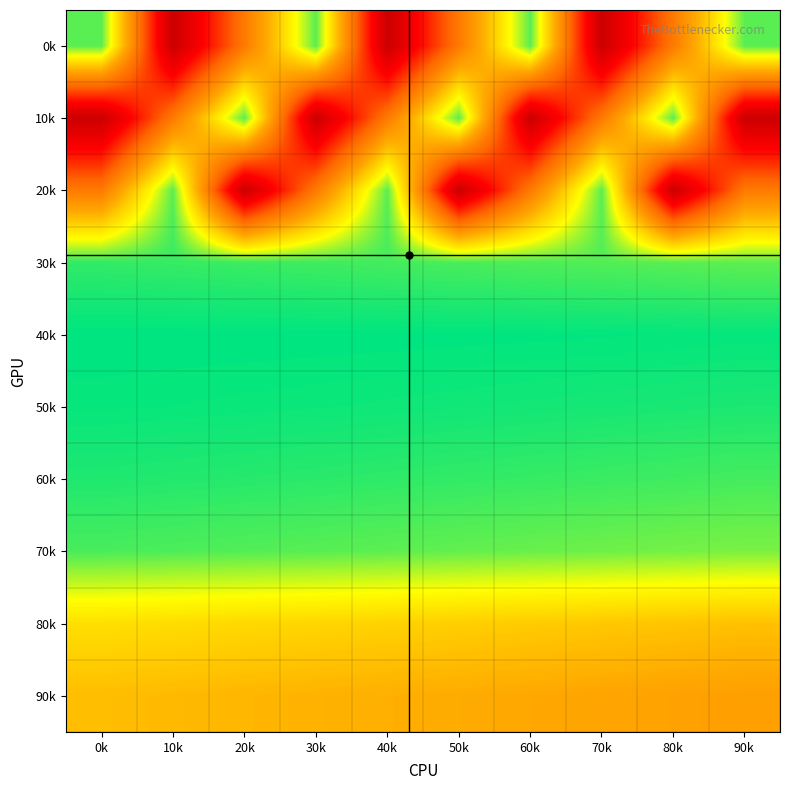

What is the spread (max minus min) of values at 10k?

1.9